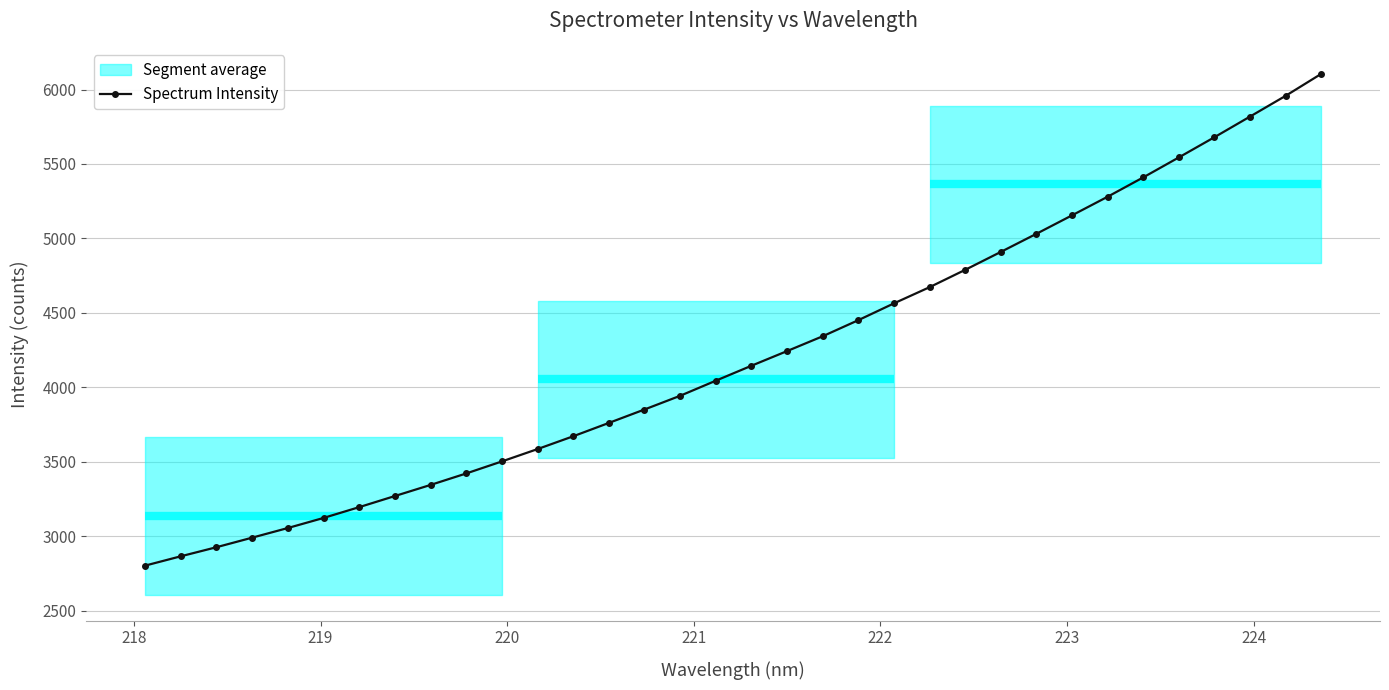

What is the value of the Spectrum Intensity point at the 15th from the left?

3851.2